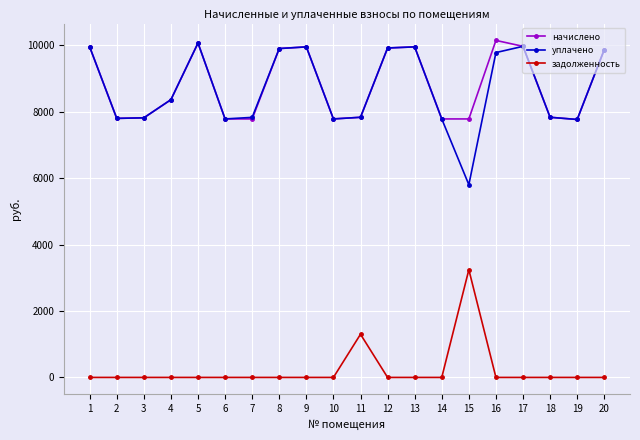

Which category has the highest value in the уплачено series?

5